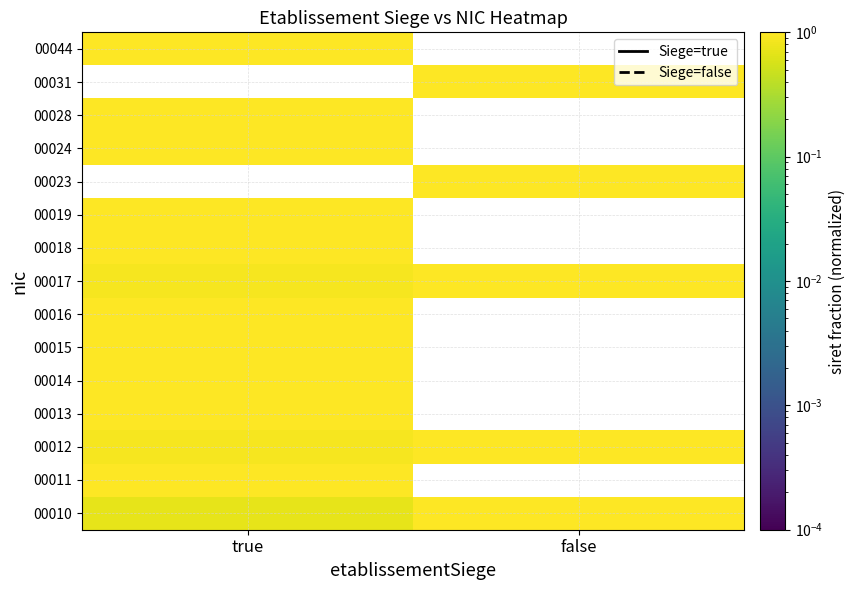

Between true and false, which is larger?

false